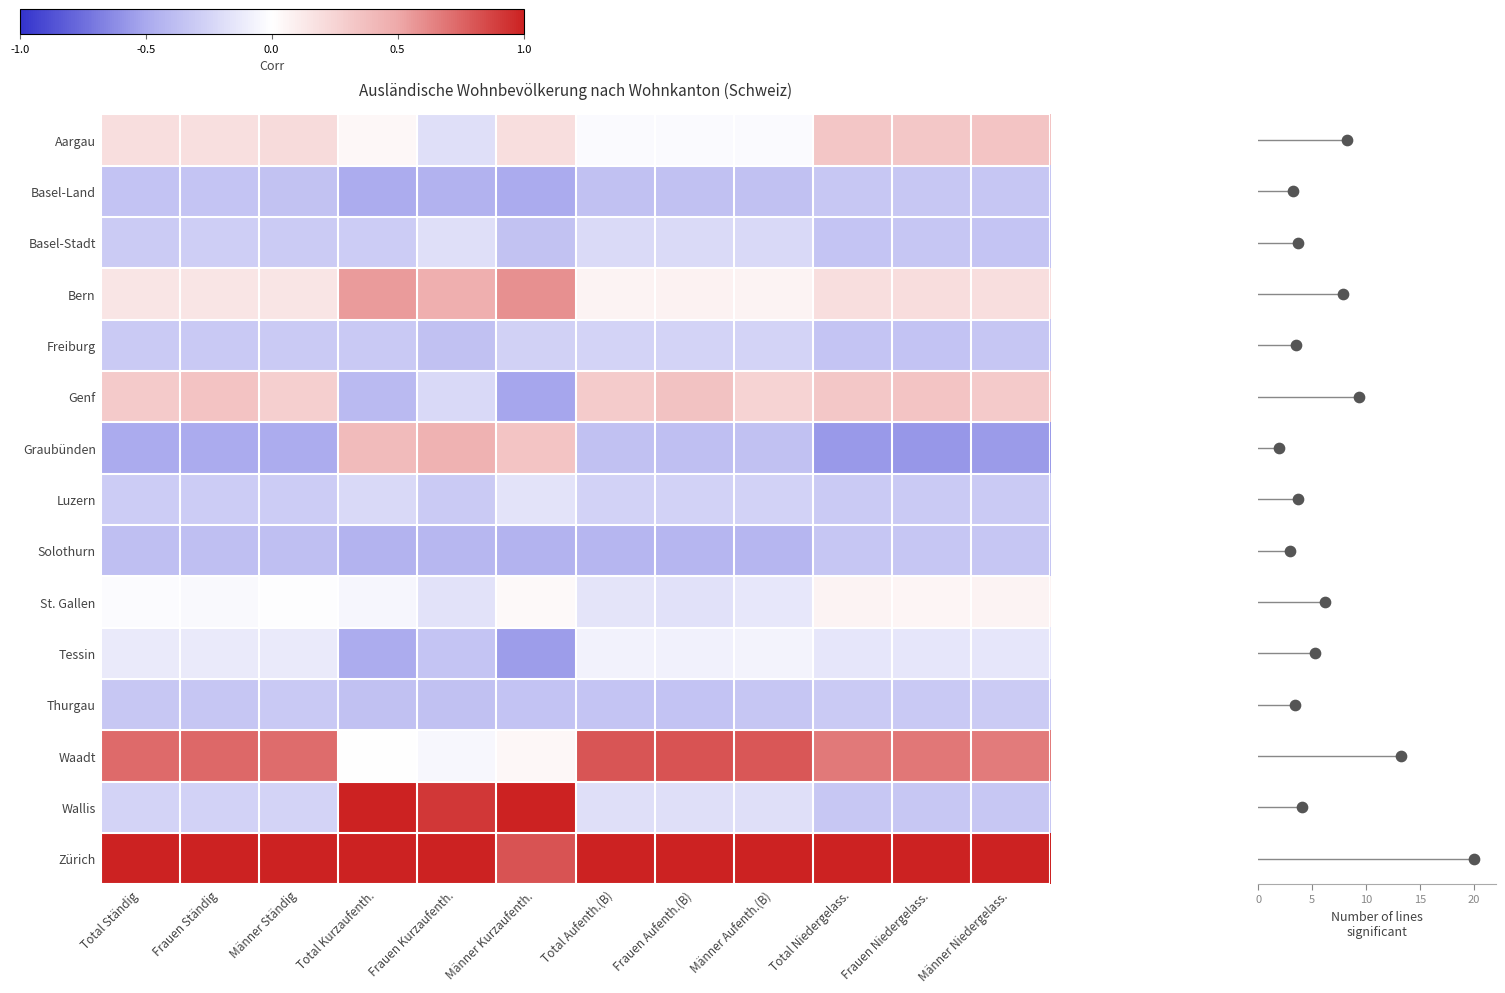

Is the value of Basel-Land at Frauen Kurzaufenth. greater than the value of Basel-Stadt at Total Ständig?

No